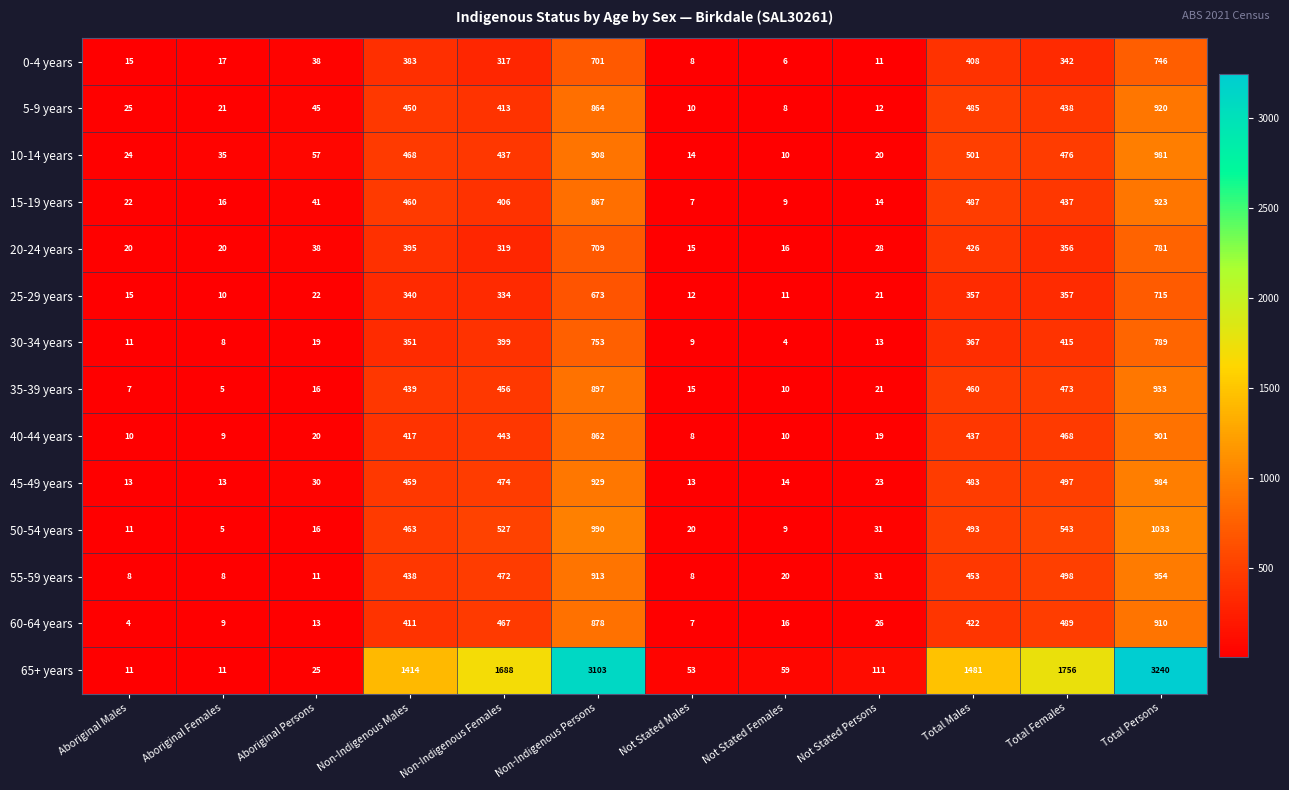

Which series has the widest spread of values?

65+ years